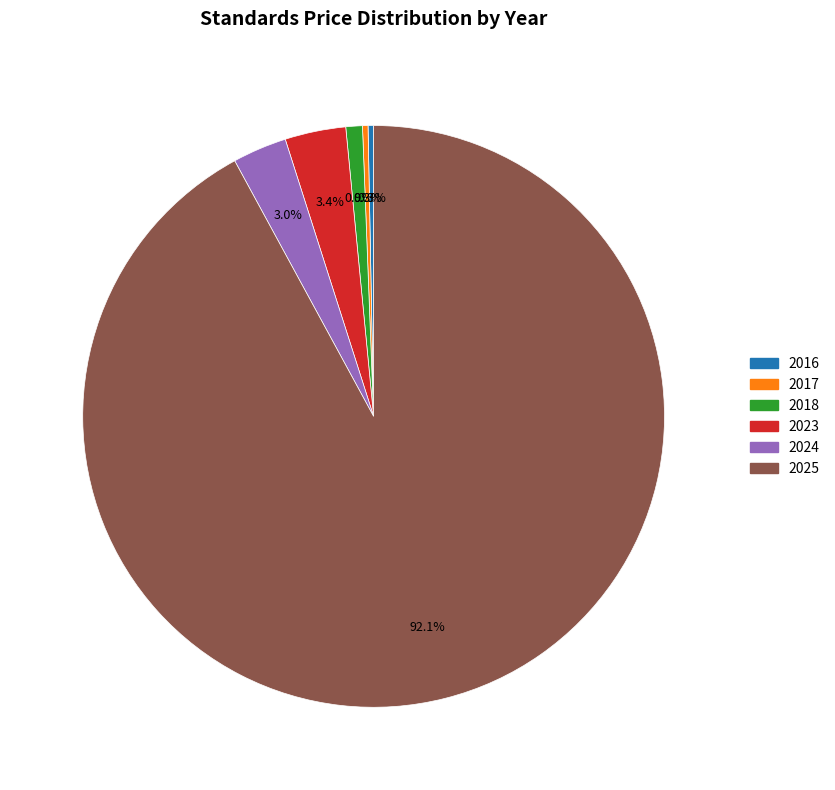

What percentage is the 2016 slice, to the nearest percent?

0%